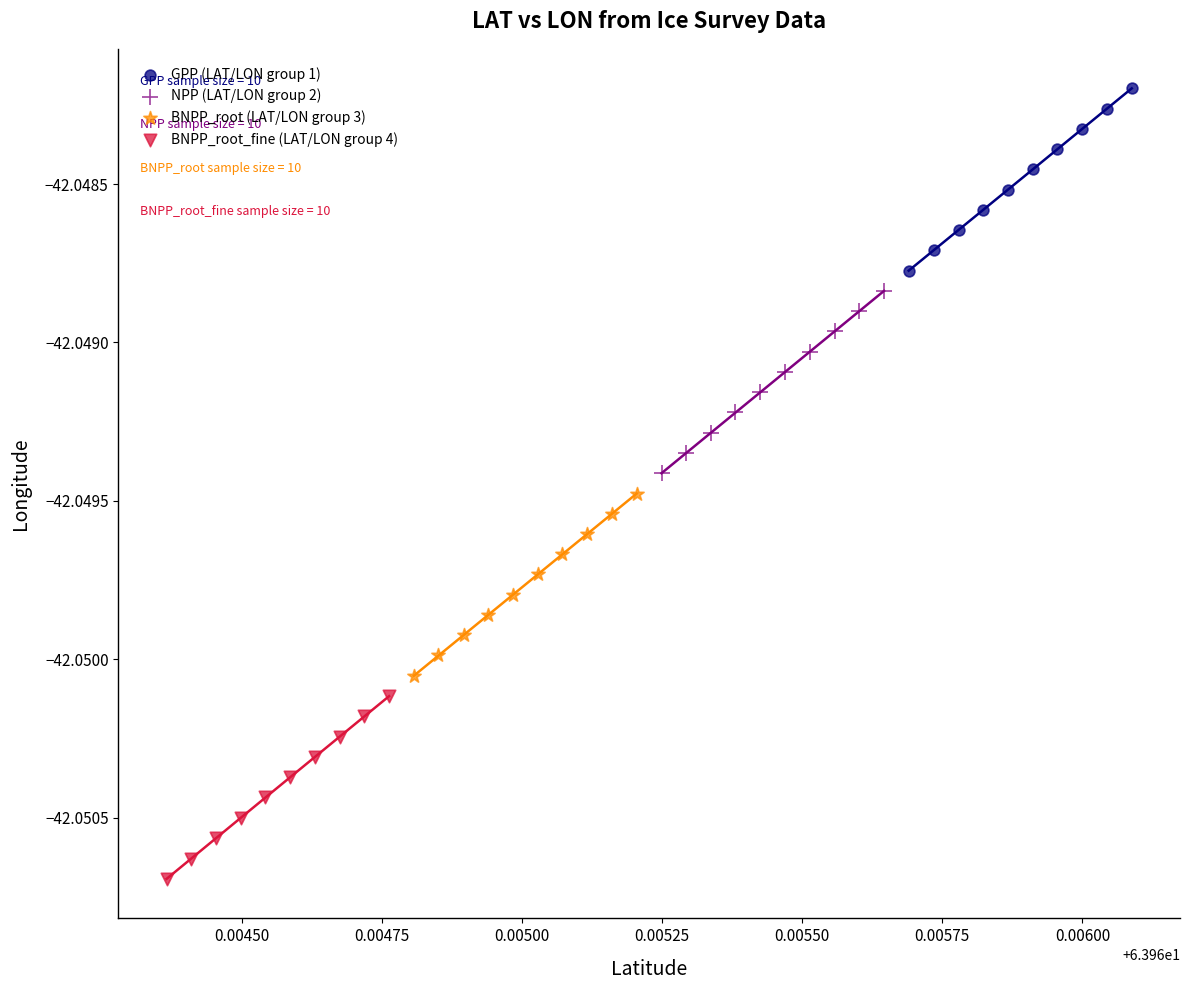

Which series contains the lowest Y value?

BNPP_root_fine (LAT/LON group 4)